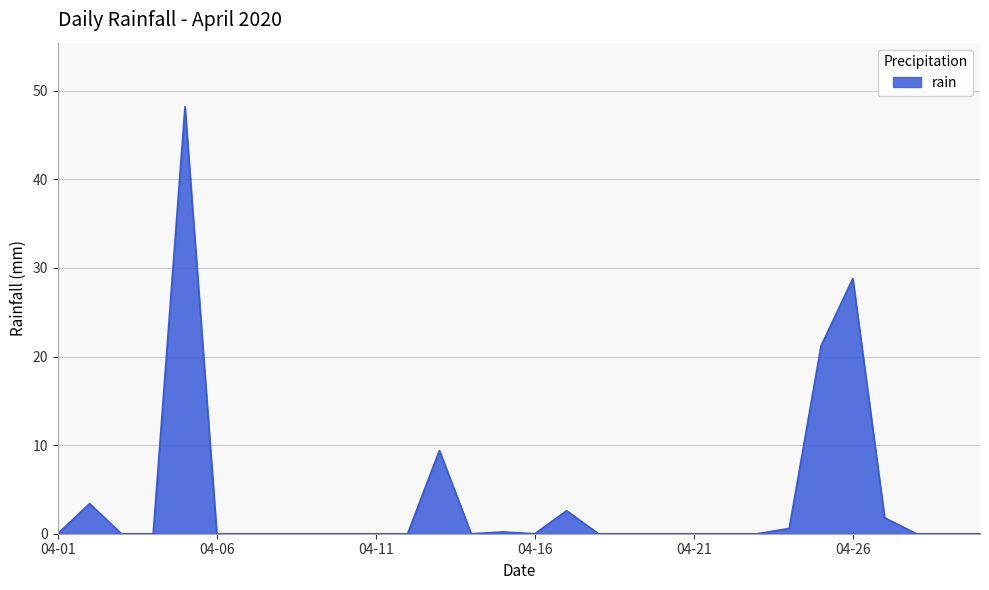

What is the maximum value shown in the chart?

48.2